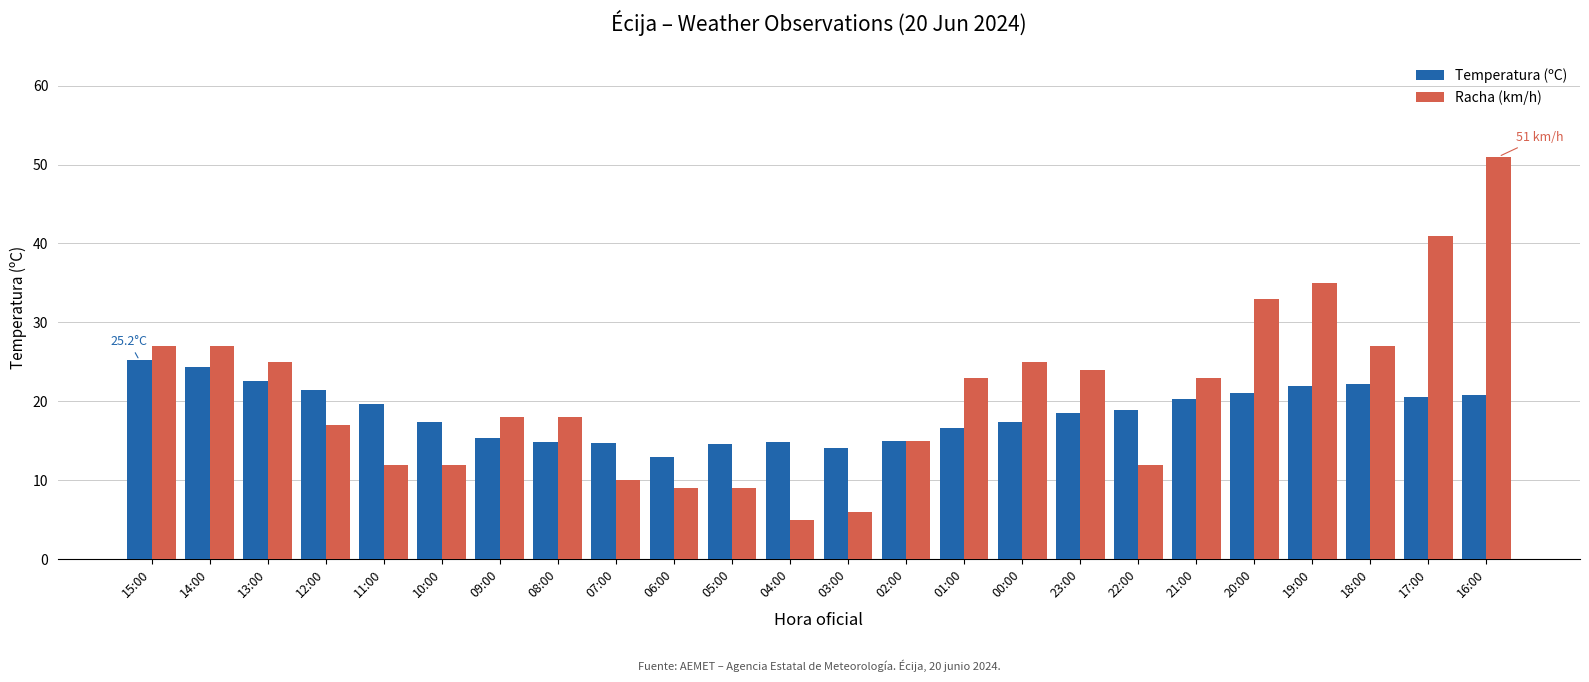

Which series has the largest range (max minus min)?

Racha (km/h)